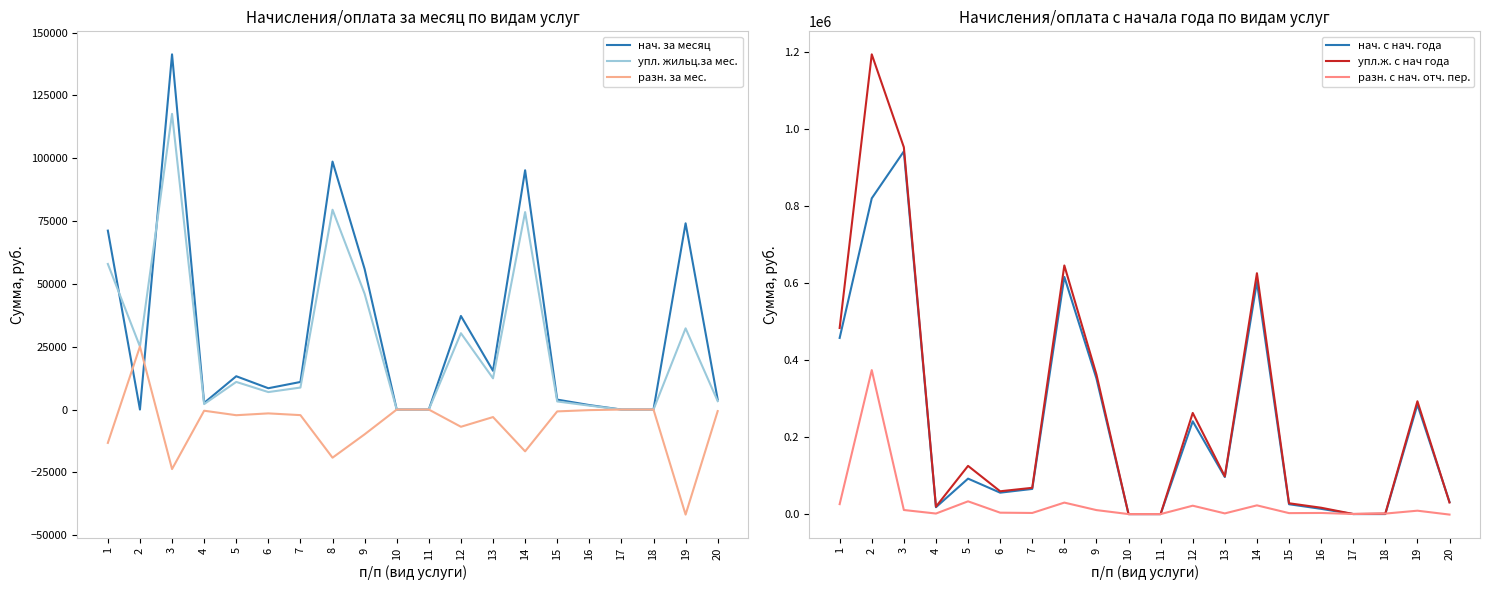

Reading left to right, transcribe all the data shown in this chart.

нач. за месяц: 71186.2	0.0	141326.2	2638.1	13250.7	8477.4	10972.4	98651.1	55915.1	0.0	0.0	37233.9	15409.2	95198.6	3957.2	1780.0	0.0	0.0	74104.9	3950.3
упл. жильц.за мес.: 57920.3	25071.9	117639.1	2169.8	10994.5	6949.2	8749.1	79498.1	46056.3	0.0	0.0	30376.9	12415.5	78569.0	3219.4	1553.0	0.0	0.0	32310.8	3337.9
разн. за мес.: -13265.9	25071.9	-23687.1	-468.3	-2256.2	-1528.2	-2223.3	-19153.0	-9858.7	0.0	0.0	-6856.9	-2993.7	-16629.6	-737.8	-227.1	0.0	0.0	-41794.1	-612.4
нач. с нач. года: 457804.0	820609.1	942687.8	17833.5	92115.3	55638.8	65336.5	616298.8	352435.9	0.0	0.0	241054.7	96304.4	603252.7	25615.6	13589.5	0.0	0.0	284380.3	31447.0
упл.ж. с нач года: 483634.2	1194779.4	953290.1	19240.8	125250.2	59280.7	68241.3	646110.7	362781.0	0.0	0.0	262841.0	98072.6	625930.3	28102.1	16488.5	226.7	1286.5	293179.2	30130.1
разн. с нач. отч. пер.: 25830.2	374170.4	10602.4	1407.3	33134.9	3642.0	2904.8	29811.8	10345.1	0.0	0.0	21786.3	1768.2	22677.5	2486.5	2899.1	226.7	1286.5	8798.9	-1317.0